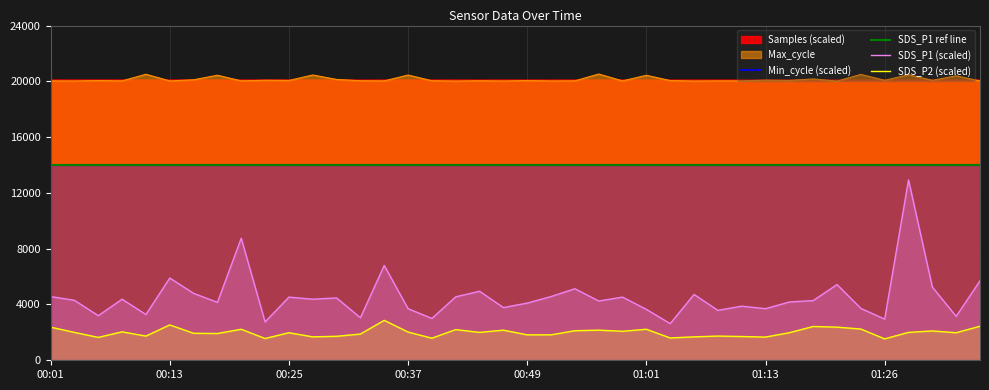

What is the label of the 1st point from the right?

01:35